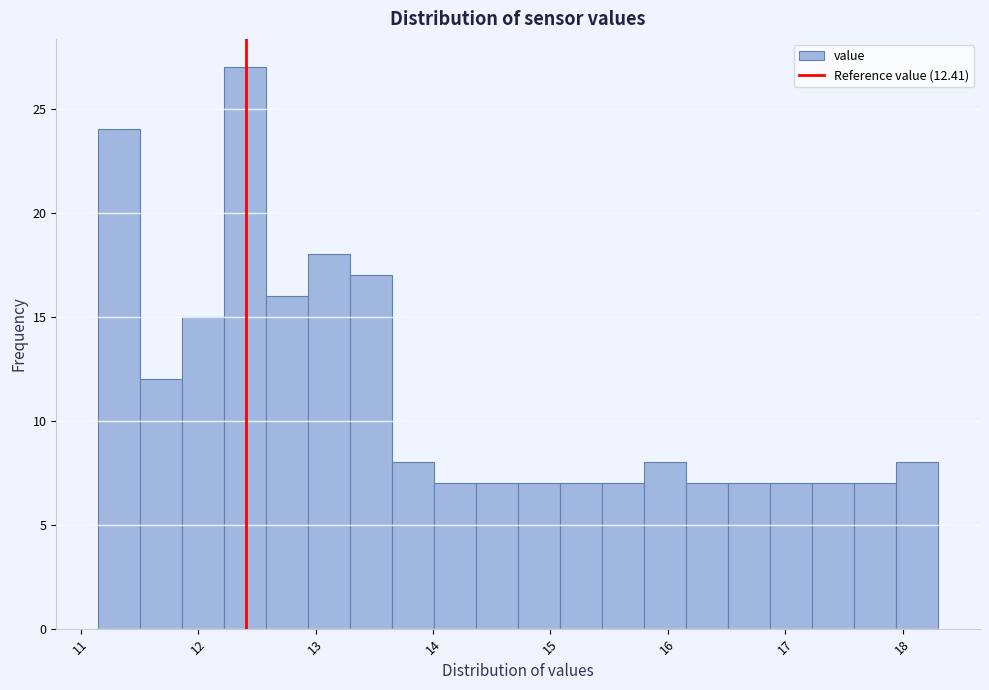

Around what value on the x-axis is the tallest bar? Give the approximate position of its centre, as read against the axis.

12.4